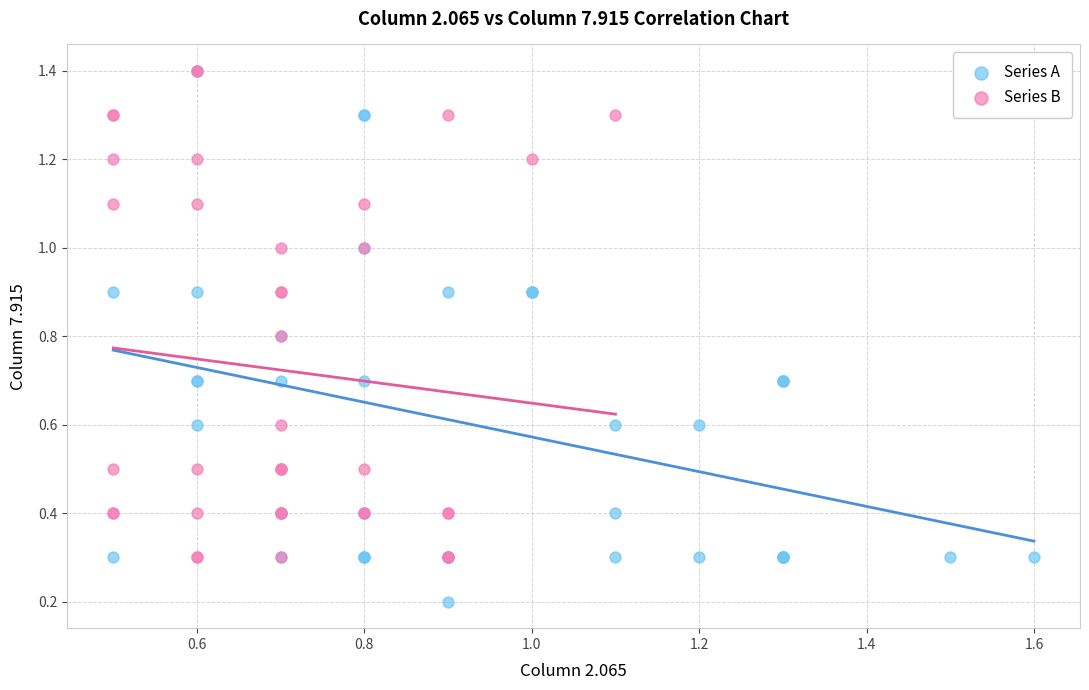

Which series contains the lowest Y value?

Series A